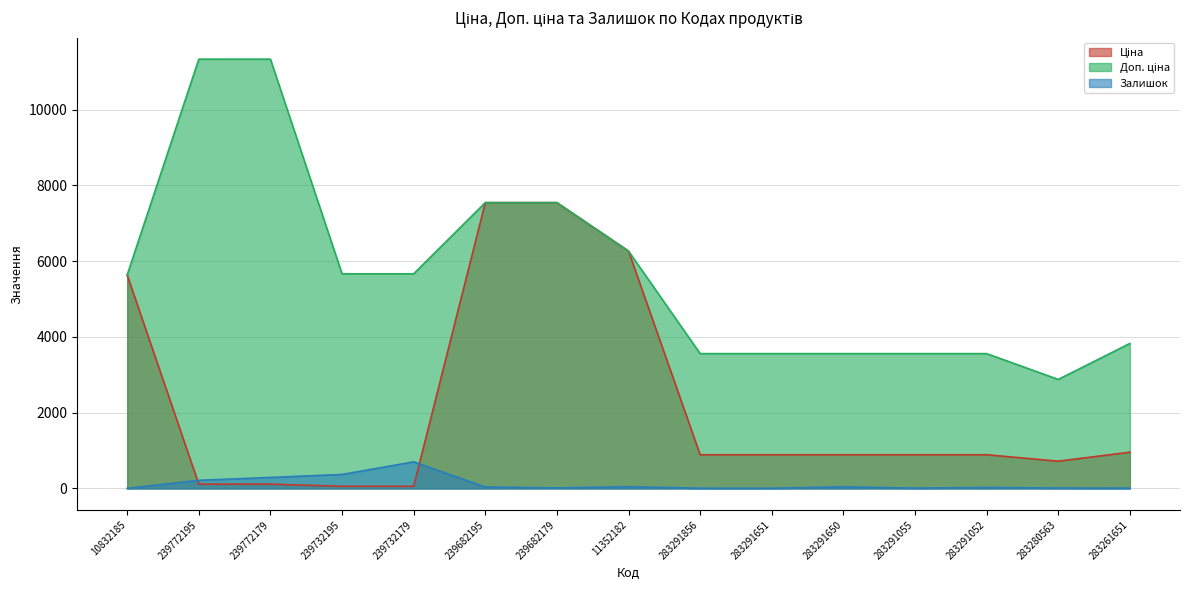

The value of Ціна at 283291856 is 889.9. True or false?

True